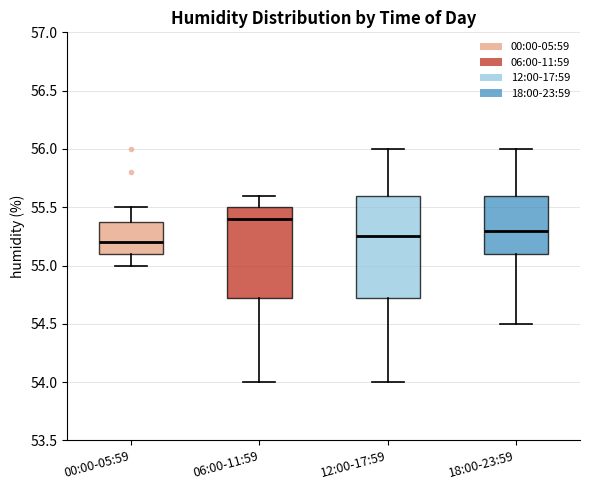

Where does the upper whisker of the box for 12:00-17:59 end on the y-axis? The values are not printed on the chart, so give them approximately, as read against the axis.

56.00